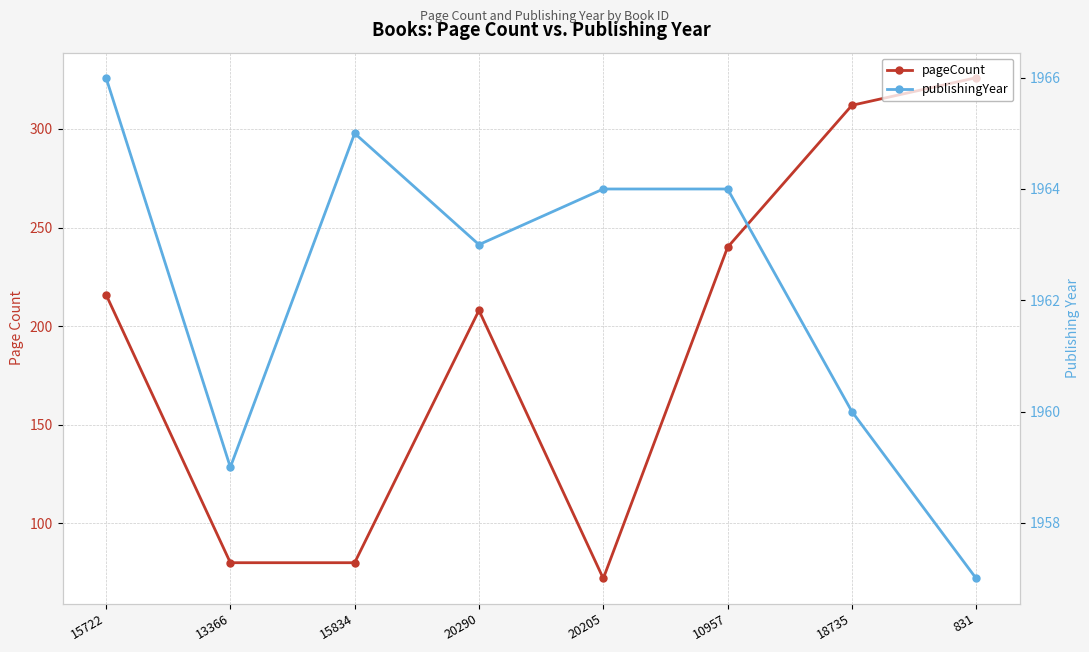

Reading left to right, list all the values displayed in this chart.

pageCount: 216	80	80	208	72	240	312	326
publishingYear: 1966	1959	1965	1963	1964	1964	1960	1957